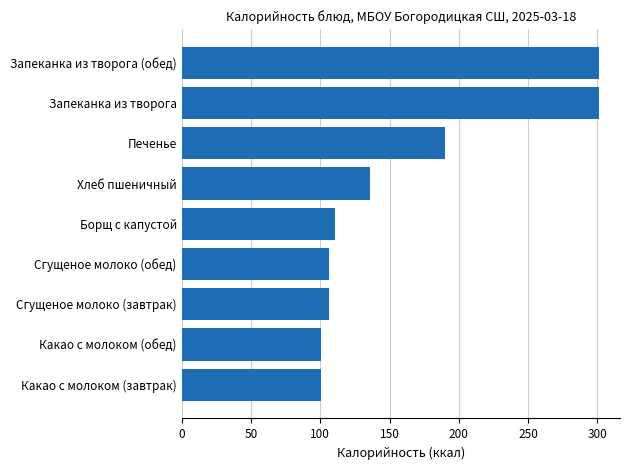

True or false: the data shows 100.4 at Какао с молоком (завтрак).

True